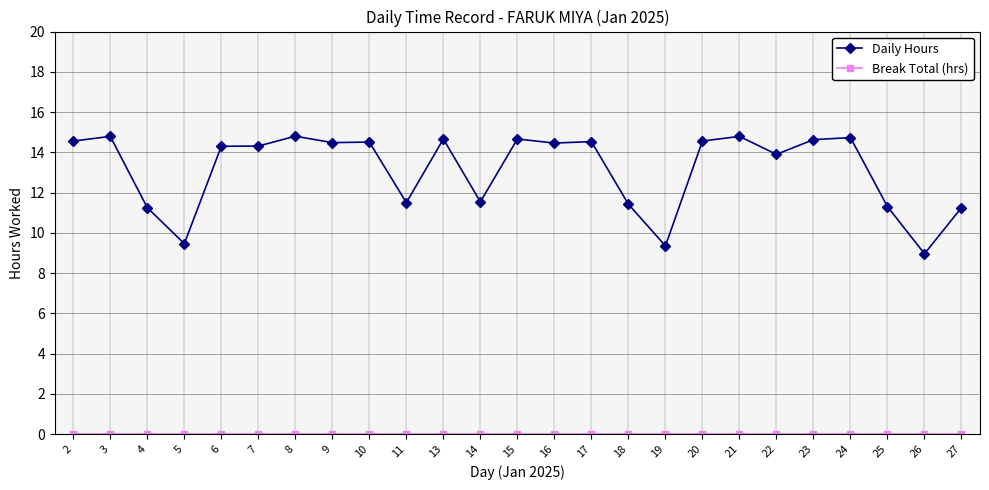

At how many categories does at least one series exceed 4?

25